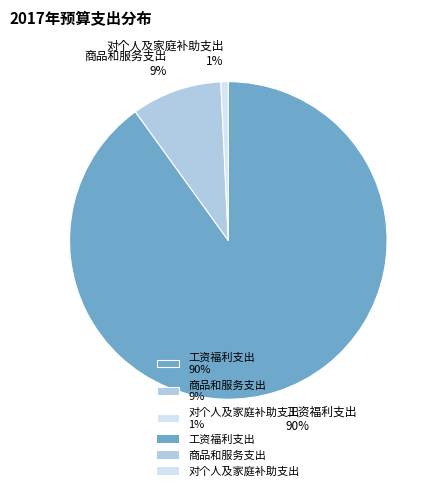

True or false: 工资福利支出 accounts for 90% of the total.

True